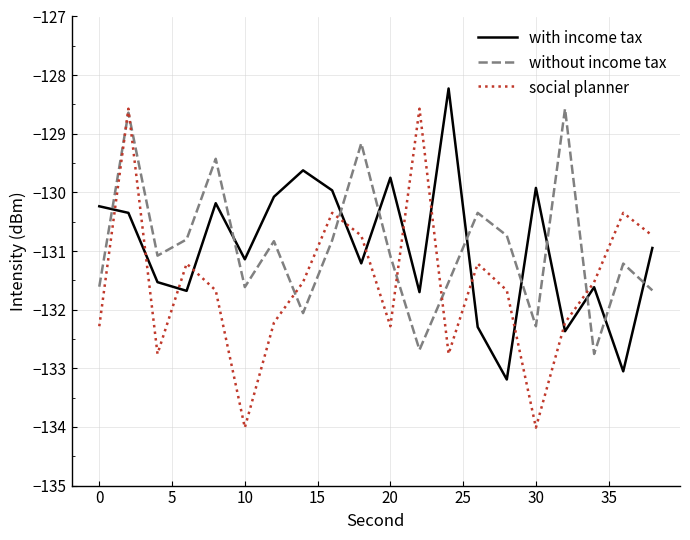

Reading right to left, list all the values displayed in this chart.

with income tax: -130.9	-133.1	-131.6	-132.4	-129.9	-133.2	-132.3	-128.2	-131.7	-129.7	-131.2	-130.0	-129.6	-130.1	-131.1	-130.2	-131.7	-131.5	-130.3	-130.2
without income tax: -131.7	-131.2	-132.8	-128.6	-132.3	-130.7	-130.3	-131.5	-132.7	-131.1	-129.2	-130.8	-132.1	-130.8	-131.6	-129.4	-130.8	-131.1	-128.6	-131.6
social planner: -130.7	-130.3	-131.5	-132.2	-134.0	-131.7	-131.2	-132.8	-128.6	-132.3	-130.7	-130.3	-131.5	-132.2	-134.0	-131.7	-131.2	-132.8	-128.6	-132.3